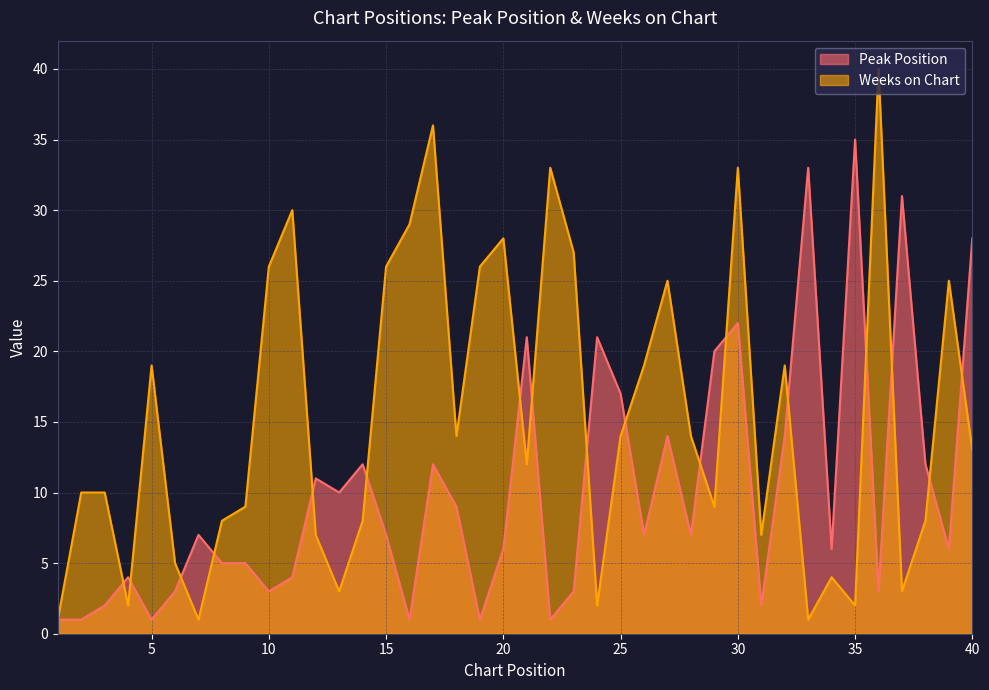

What is the difference between the second highest and minimum values in the Weeks on Chart series?

35